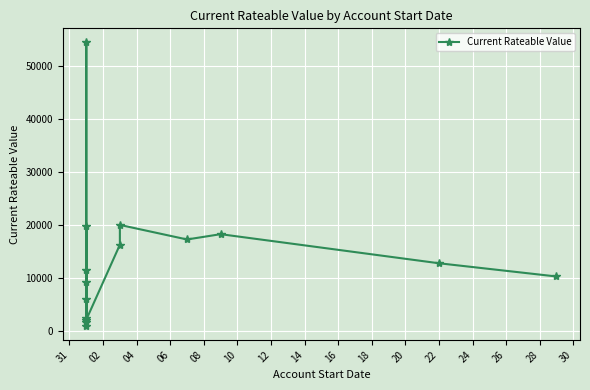

What is the minimum value shown in the chart?

940